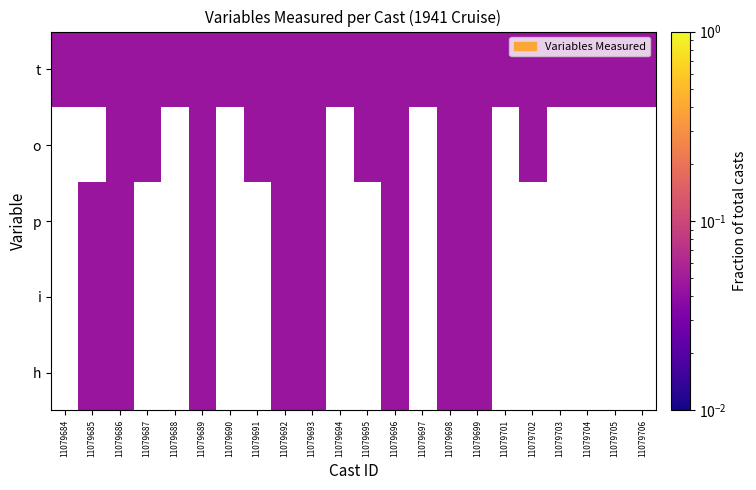

Is the value of o at 2 greater than the value of t at 14?

No